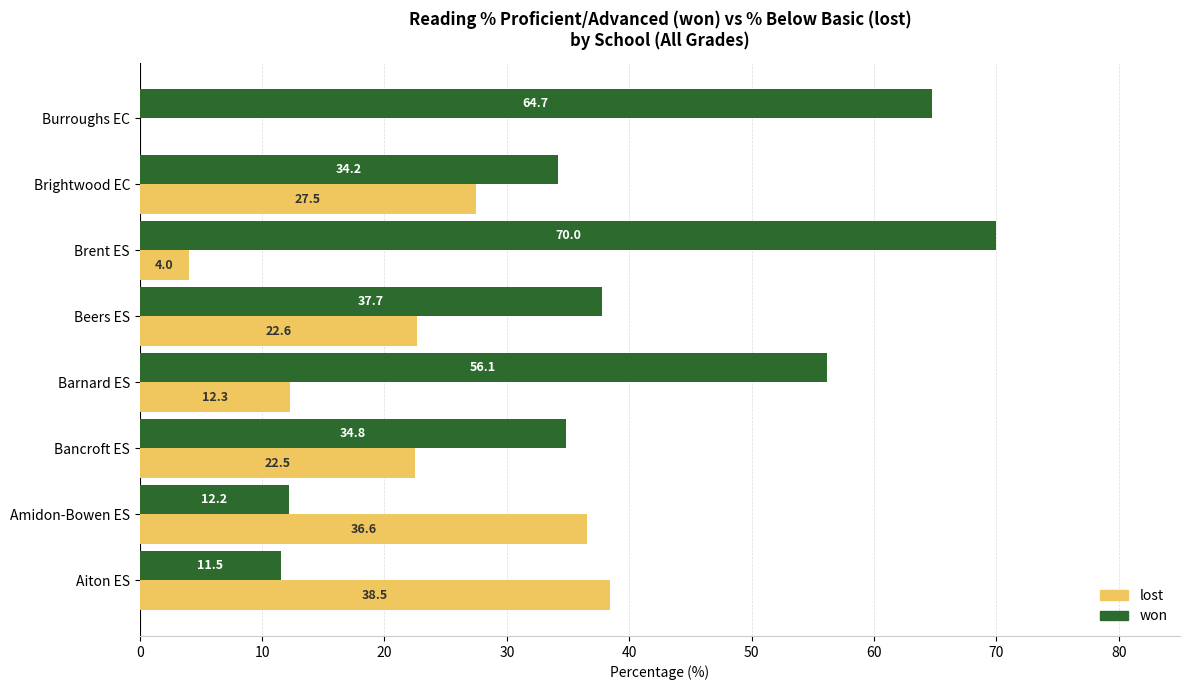

Which series changed the most between Aiton ES and Brent ES?

won